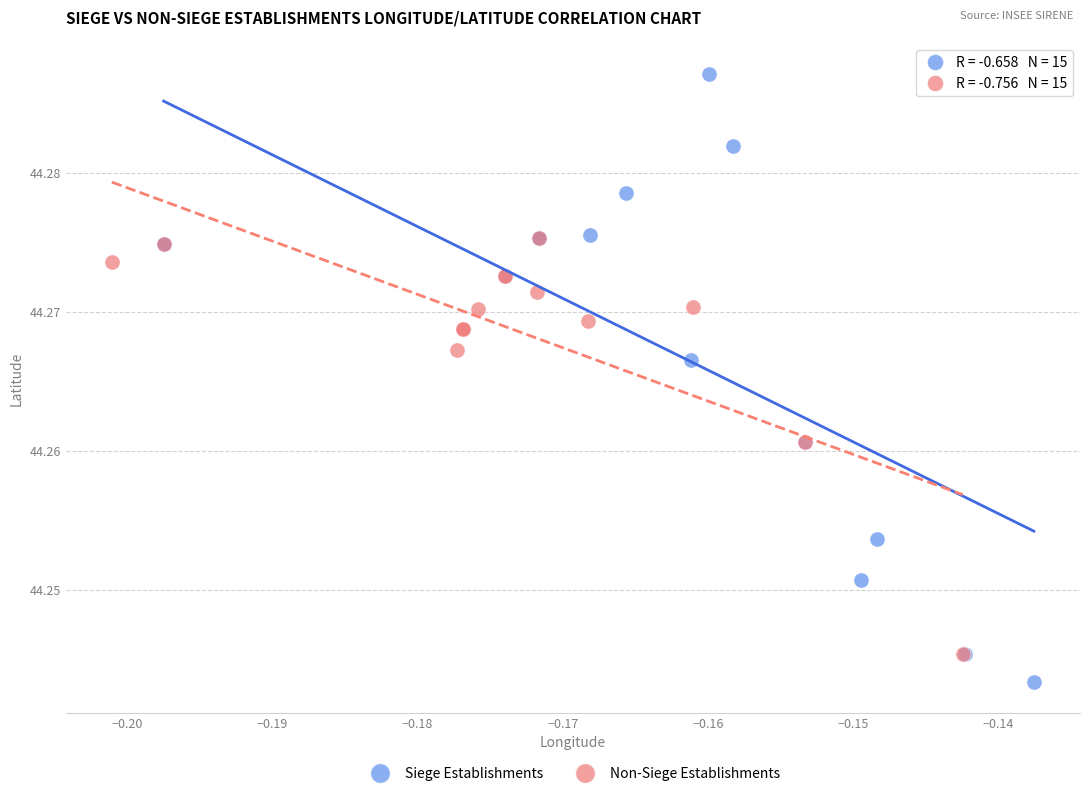

Which series reaches the maximum Y coordinate?

Siege Establishments